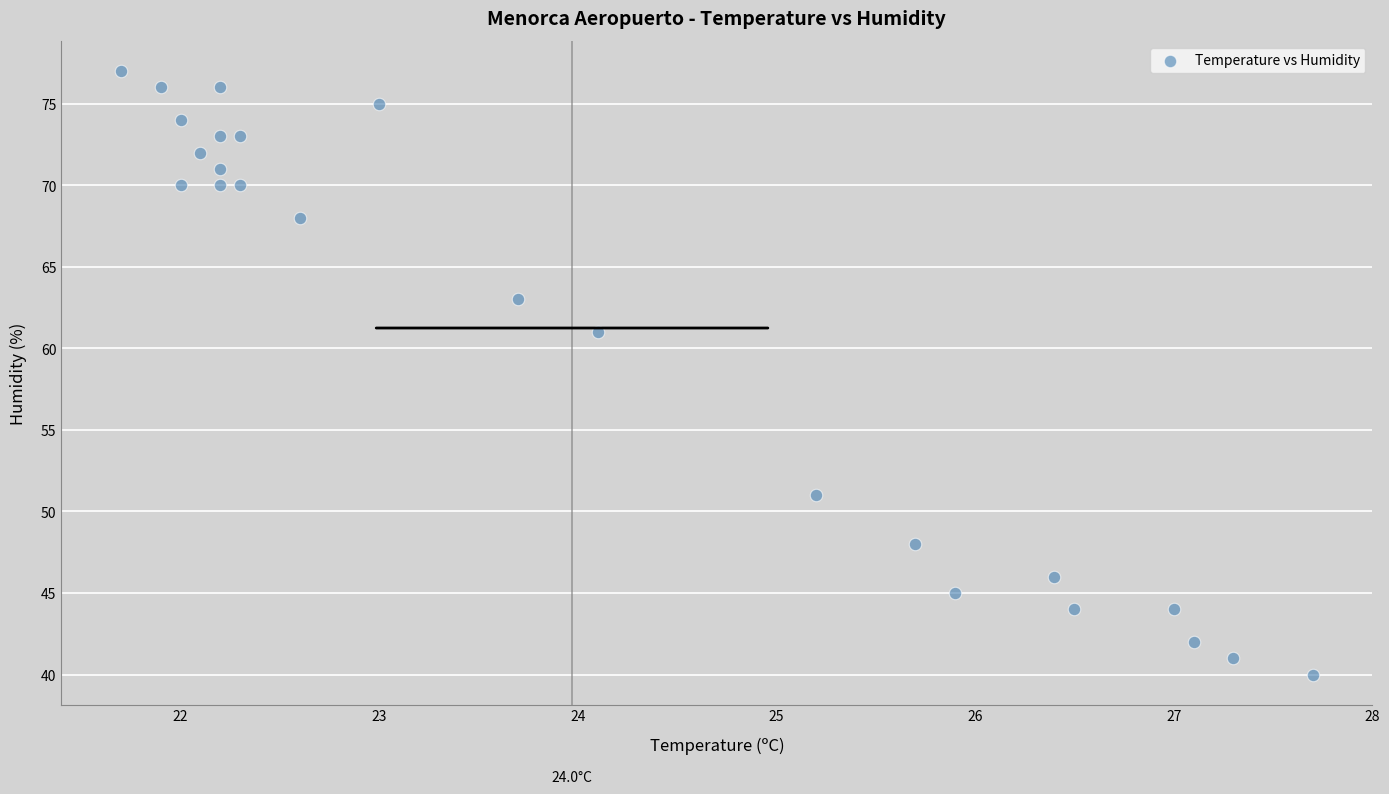

What Y value in the scatter plot is closest to 58?

61